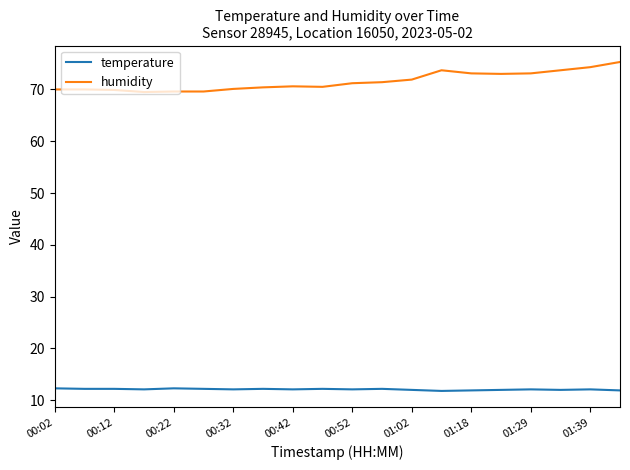

What is the greatest value displayed?

75.3